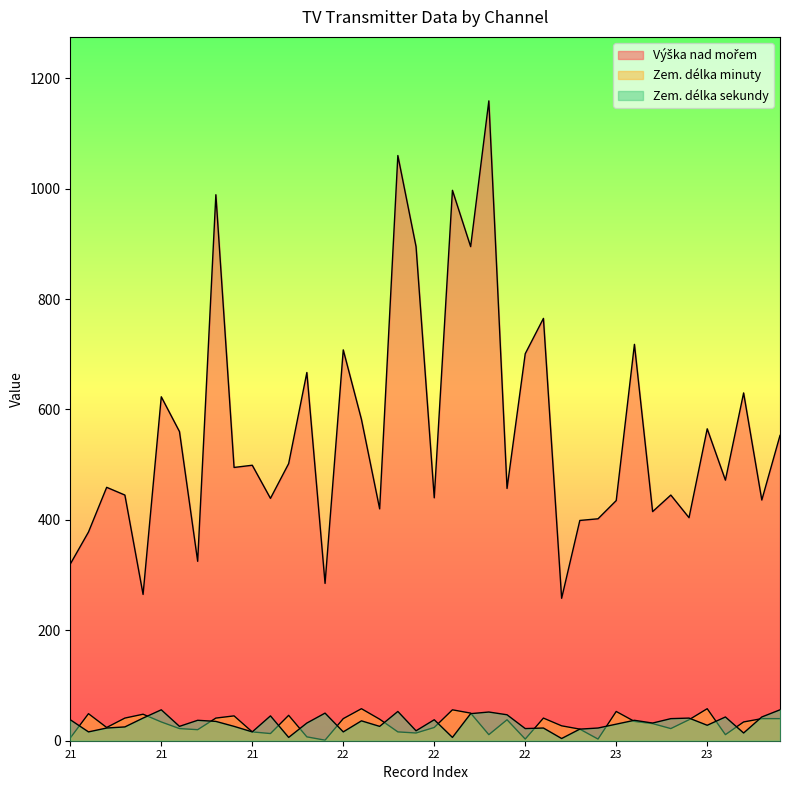

Is it true that Výška nad mořem equals 922 at 23?

False